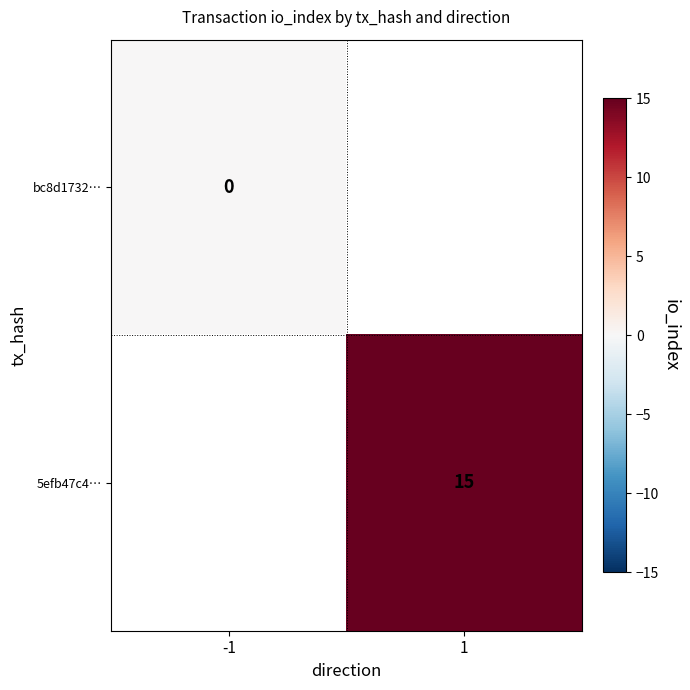

The 5efb47c4… series shows 6 at 1. True or false?

False